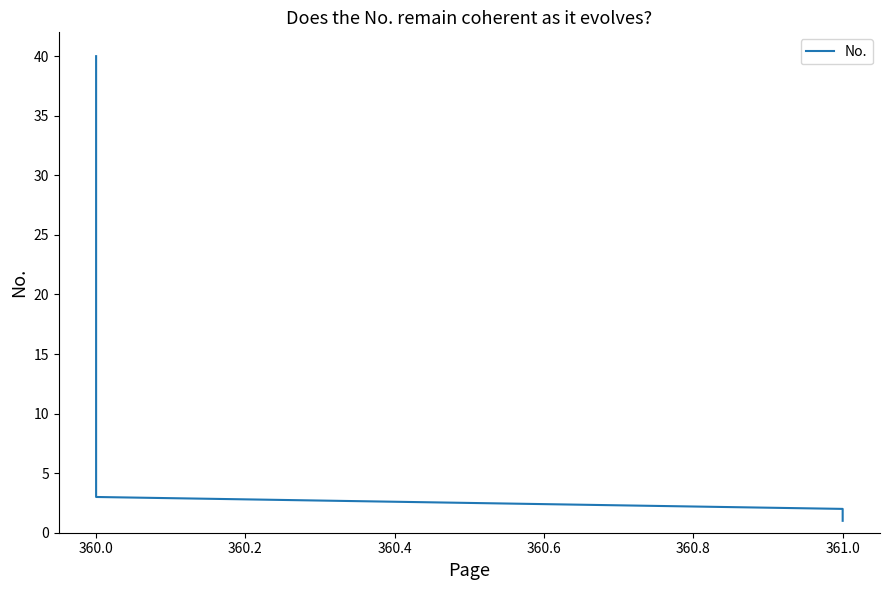

What position from the left is 38?

39